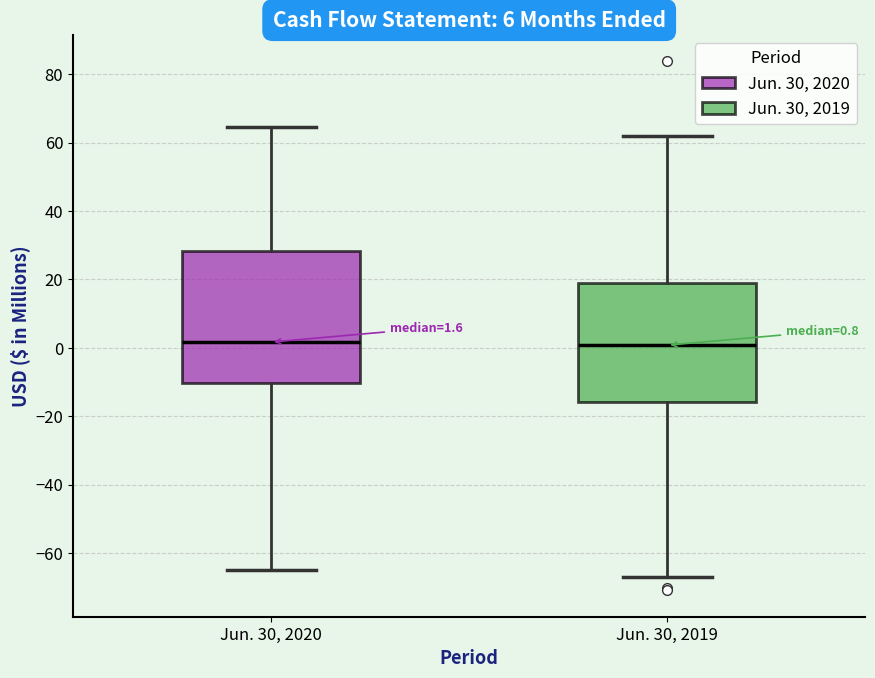

Which box is the tallest, from its lower edge to its upper edge?

Jun. 30, 2020